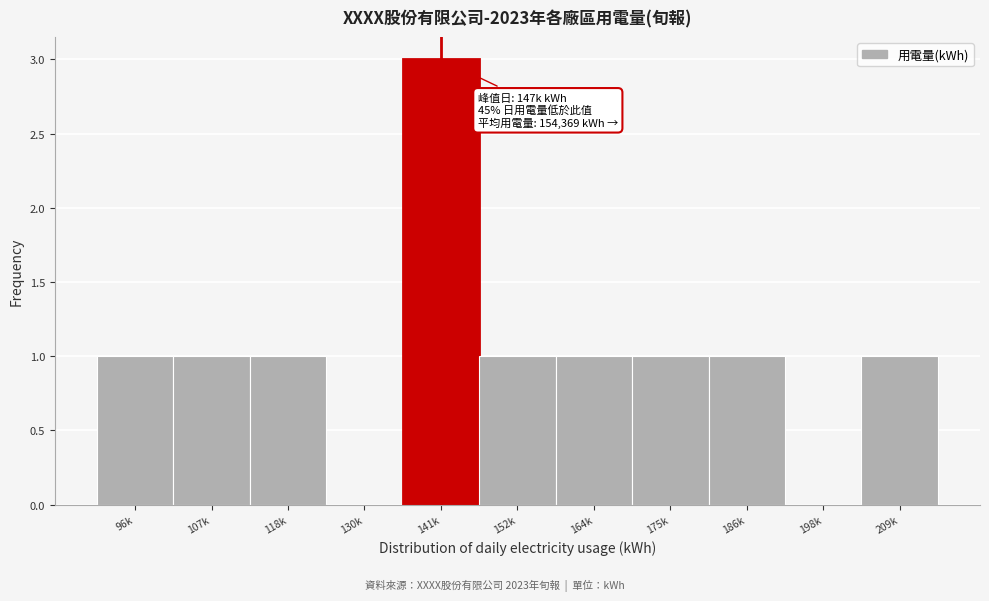

Reading left to right, list all the values displayed in this chart.

96k=1	107k=1	118k=1	130k=0	141k=3	152k=1	164k=1	175k=1	186k=1	198k=0	209k=1